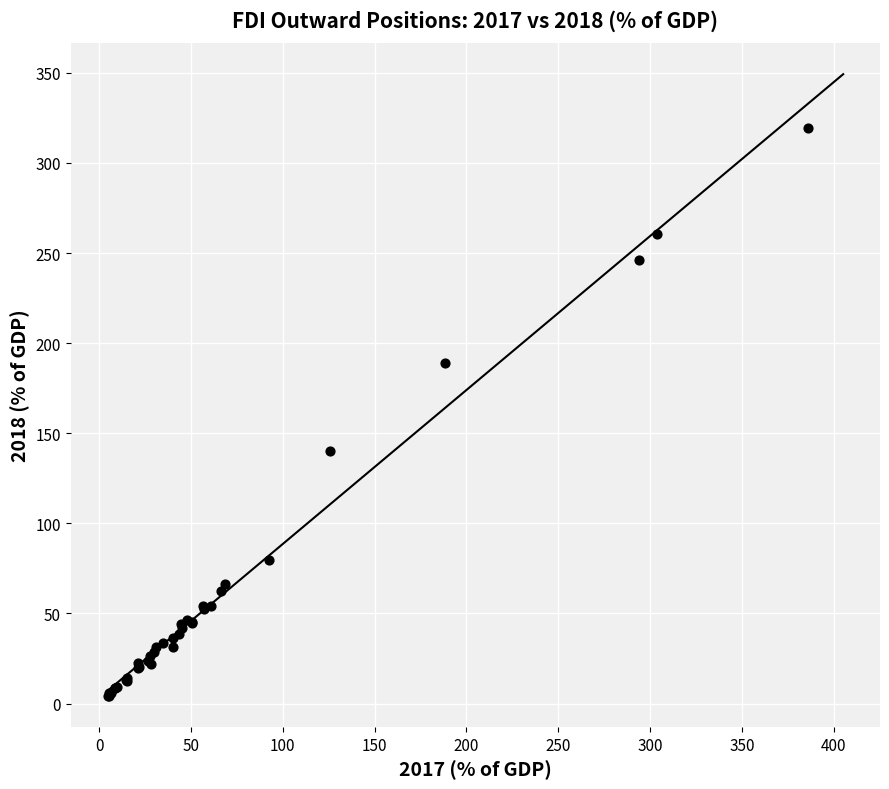

What Y value in the scatter plot is closest to 161?

140.0